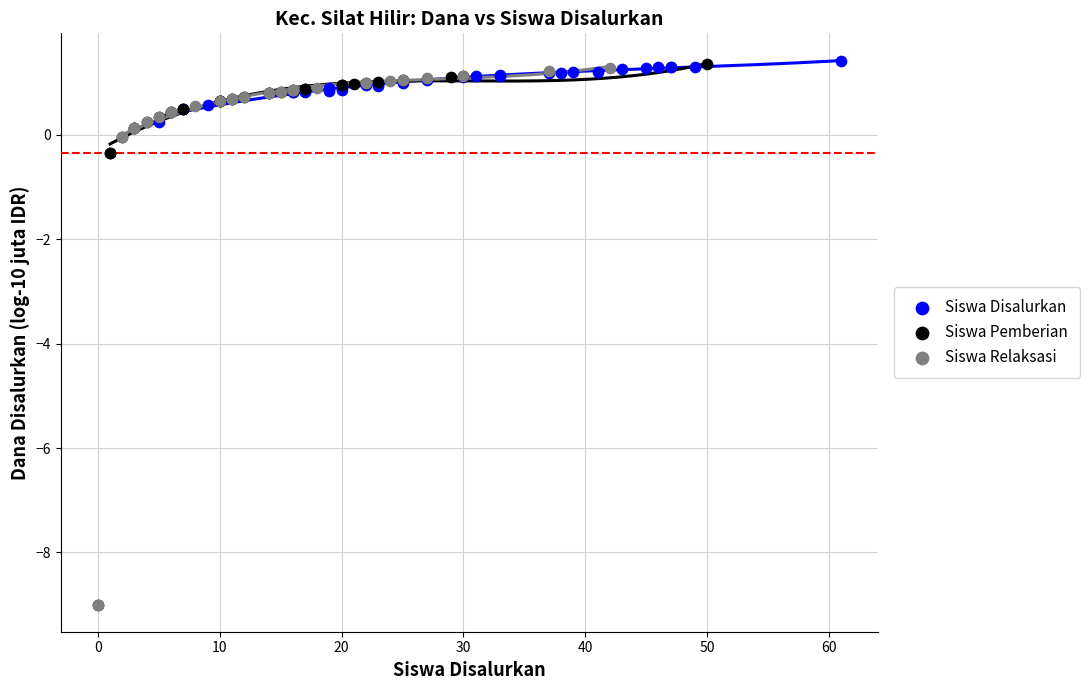

What are all the series names shown in the legend?

Siswa Disalurkan, Siswa Pemberian, Siswa Relaksasi